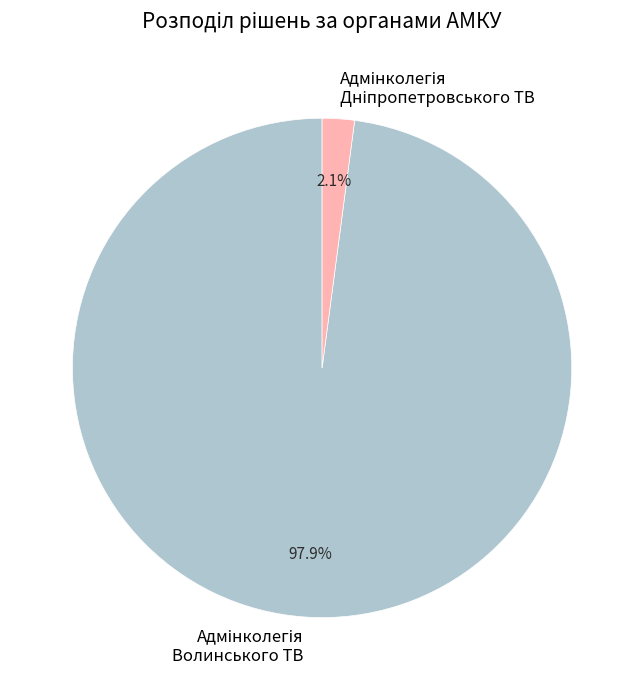

To the nearest percent, what is the difference between the largest and smallest slice percentages?

96%